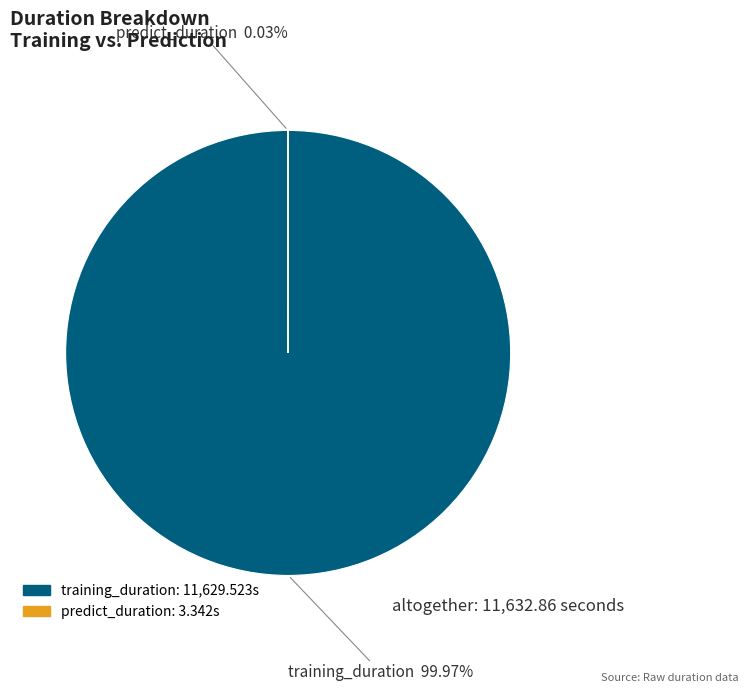

Is there any slice that represents more than half of the pie?

Yes